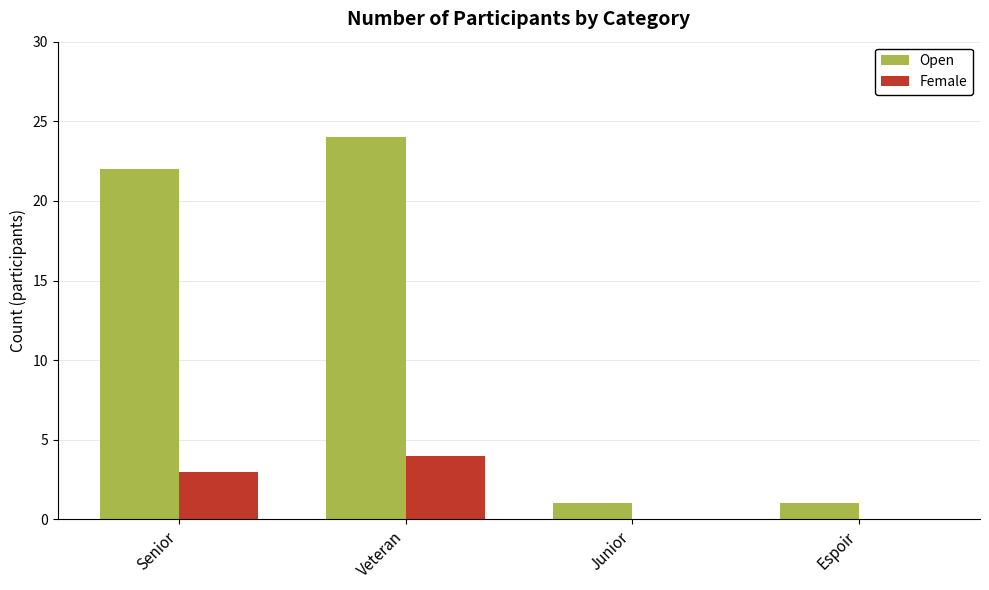

Read the Open value at Veteran, to the nearest 5.

25